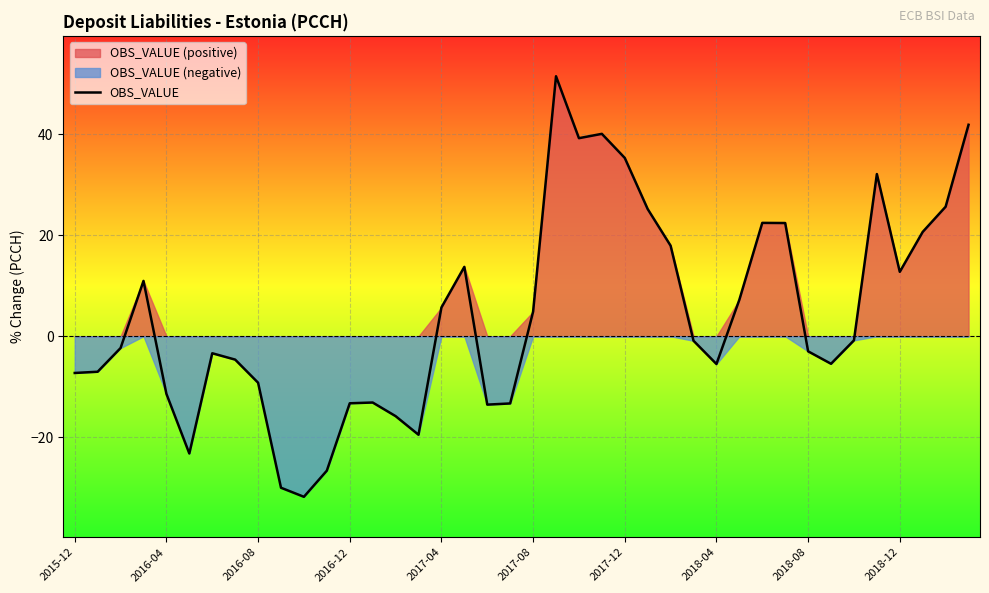

What is the maximum value for OBS_VALUE?

51.5